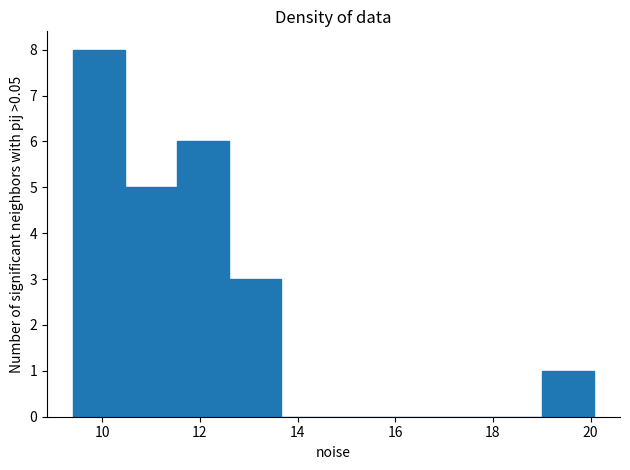

How tall is the bar that spans 12.6 to 13.6 on the x-axis? Neither the bar edges nor the heights are printed on the chart, so give them approximately, as read against the axes.

3